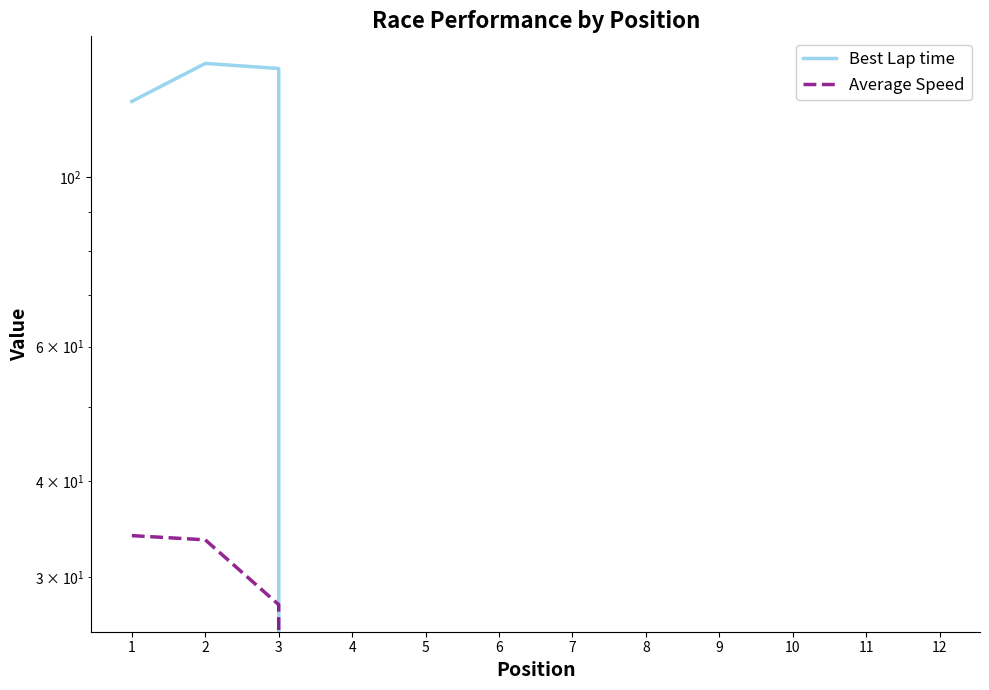

At how many categories does at least one series exceed 39?

3